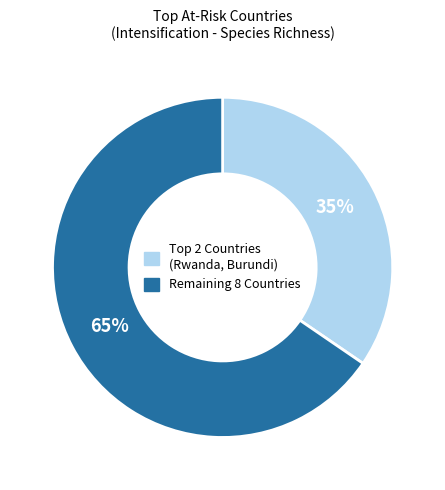

To the nearest percent, what is the average slice percentage?

50%